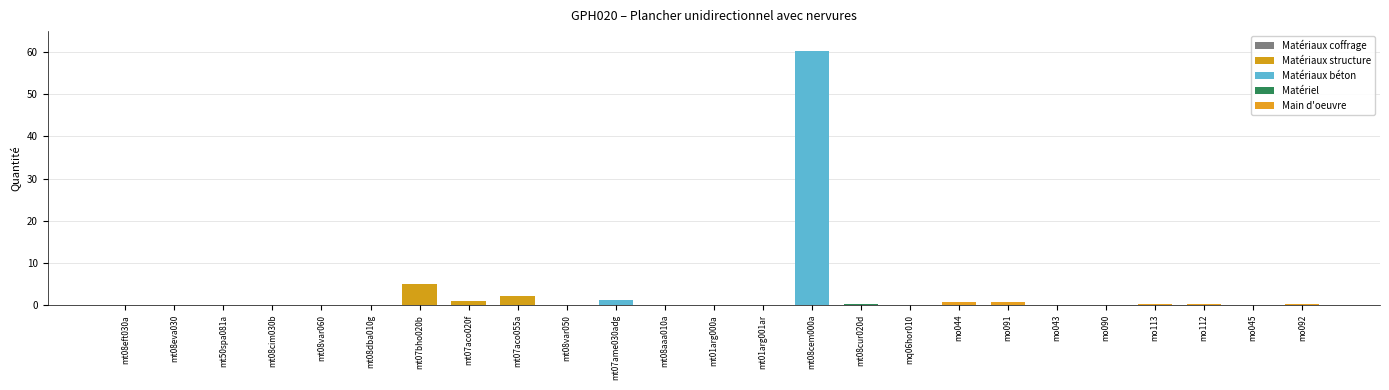

Which category has the highest value across all series?

mt08cem000a